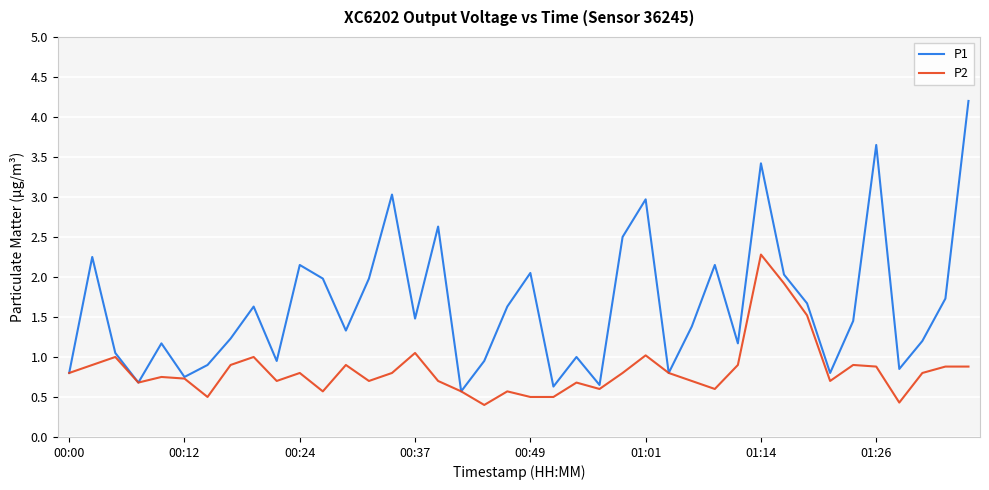

Which series has the largest total across all categories?

P1